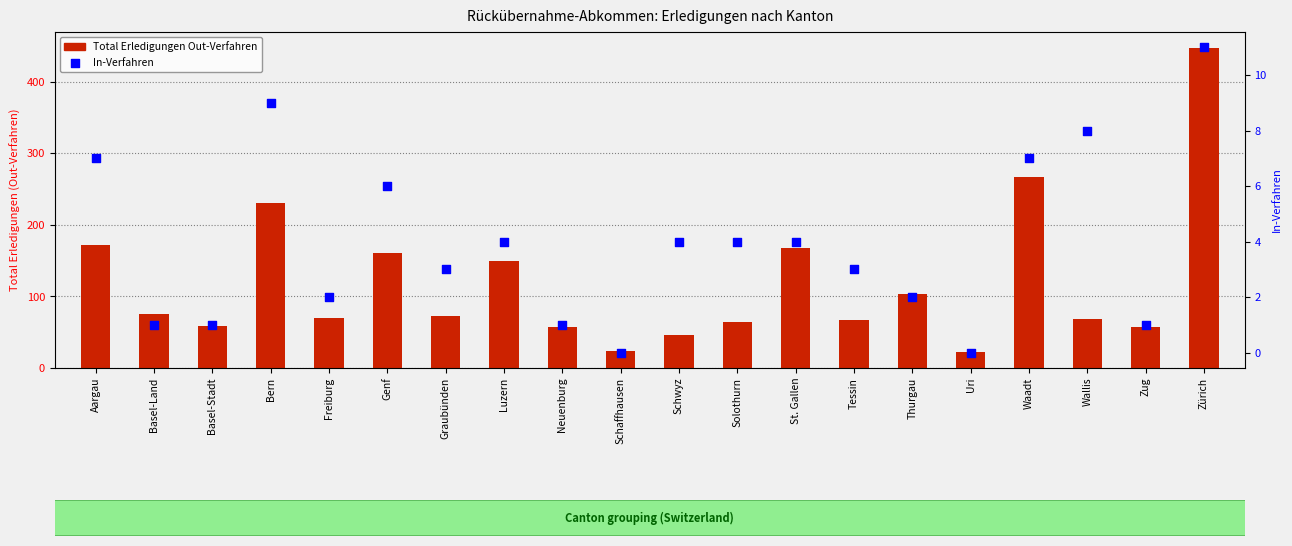

At which category is the sum across all series the highest?

Zürich